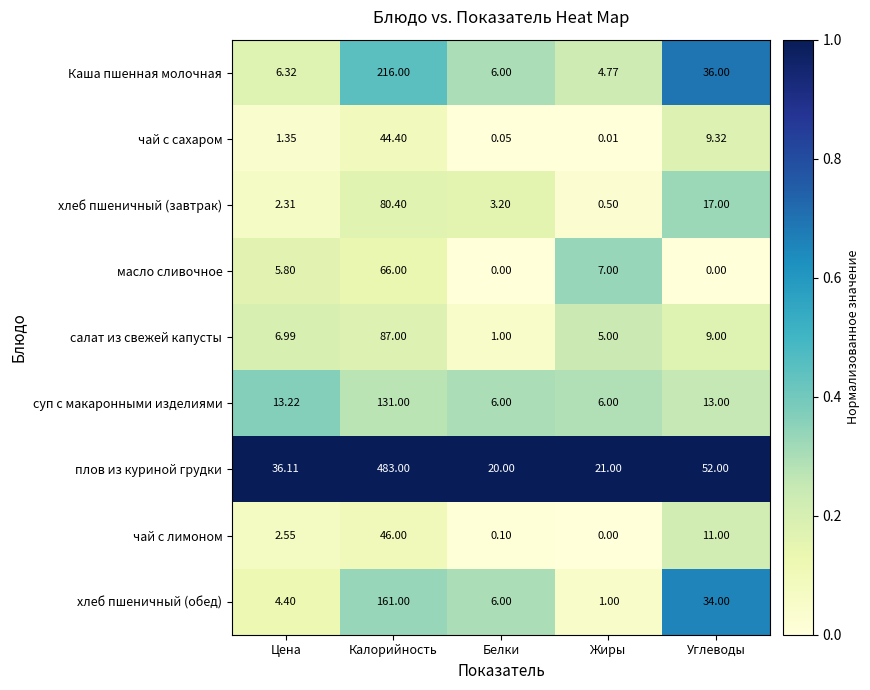

Between Калорийность and Углеводы, which series saw the biggest shift?

плов из куриной грудки